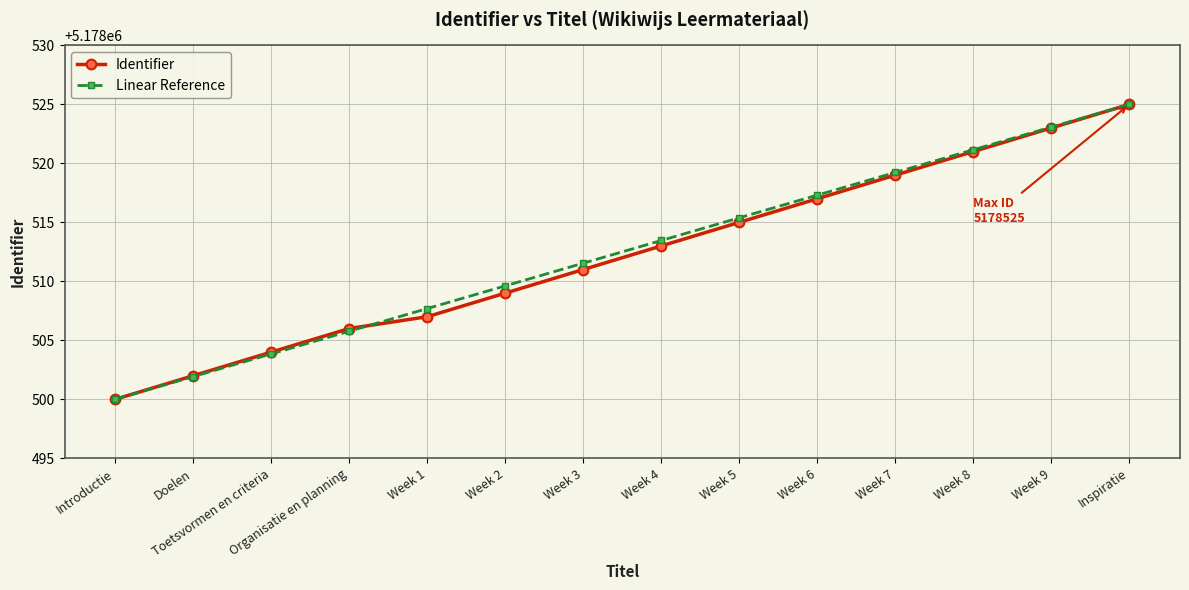

Which series changed the most between Organisatie en planning and Week 3?

Linear Reference